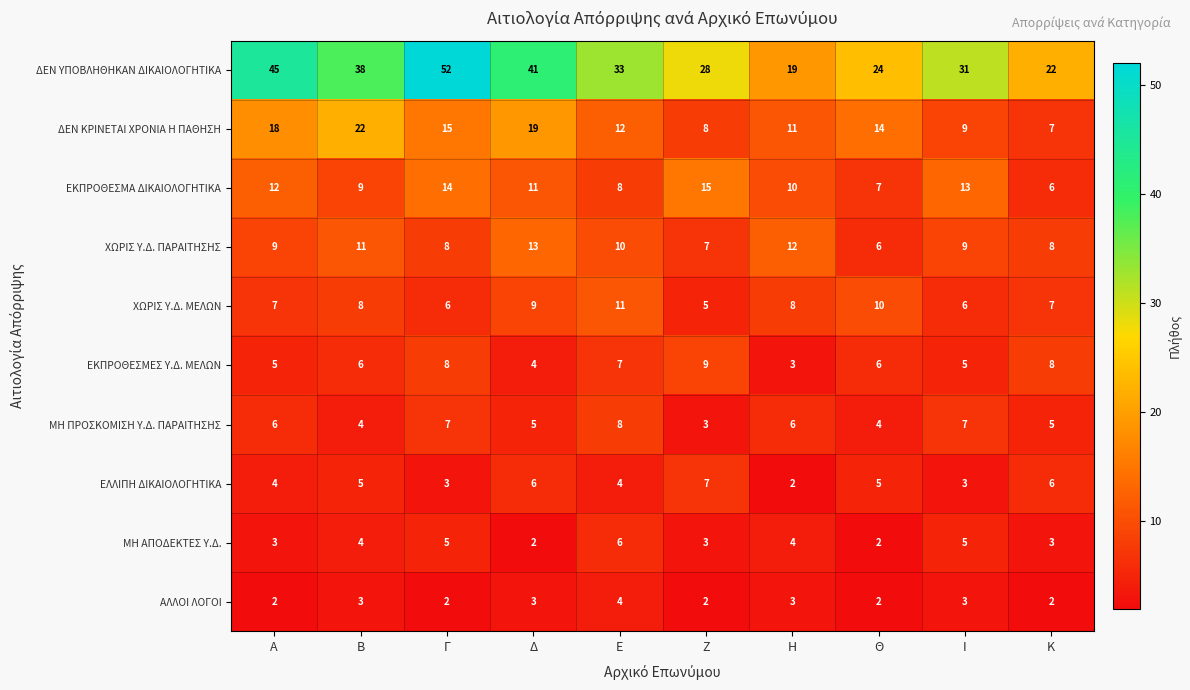

What is the sum of the ΑΛΛΟΙ ΛΟΓΟΙ values at Η and Θ?

5